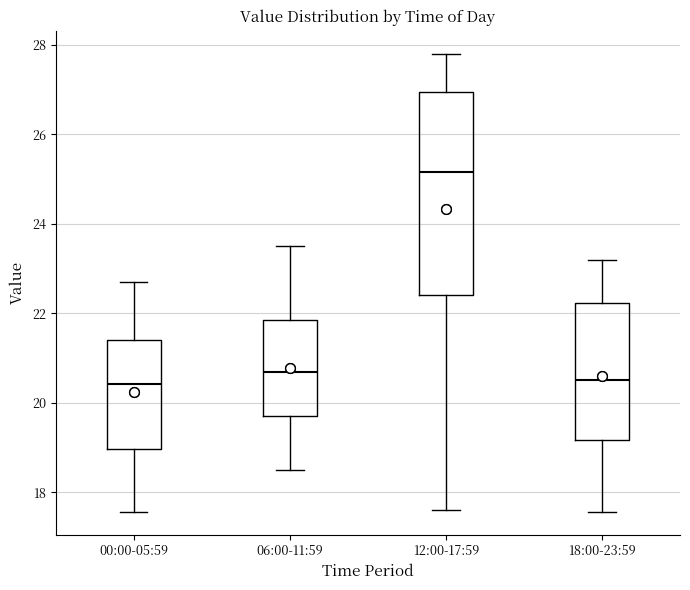

Which box is the tallest, from its lower edge to its upper edge?

12:00-17:59